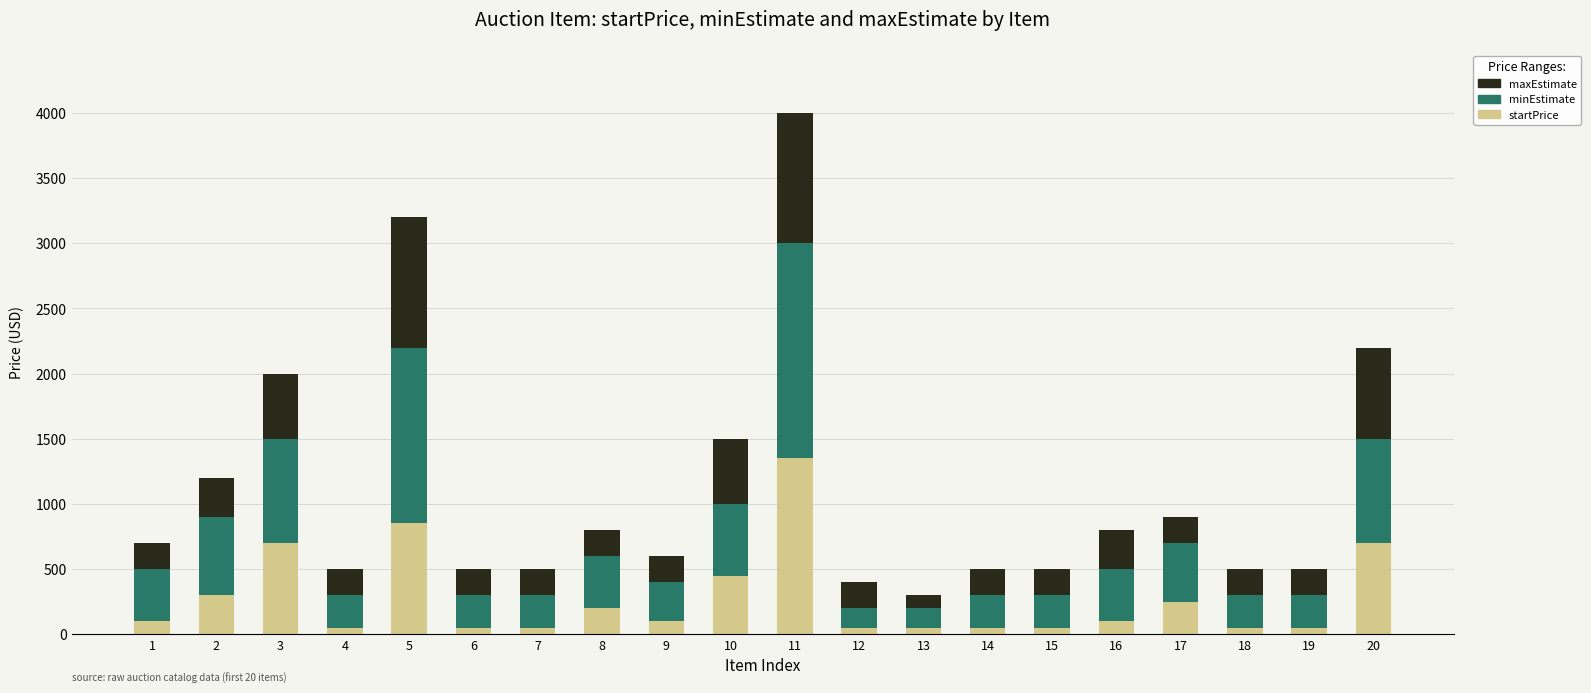

At which category is the sum across all series the highest?

11